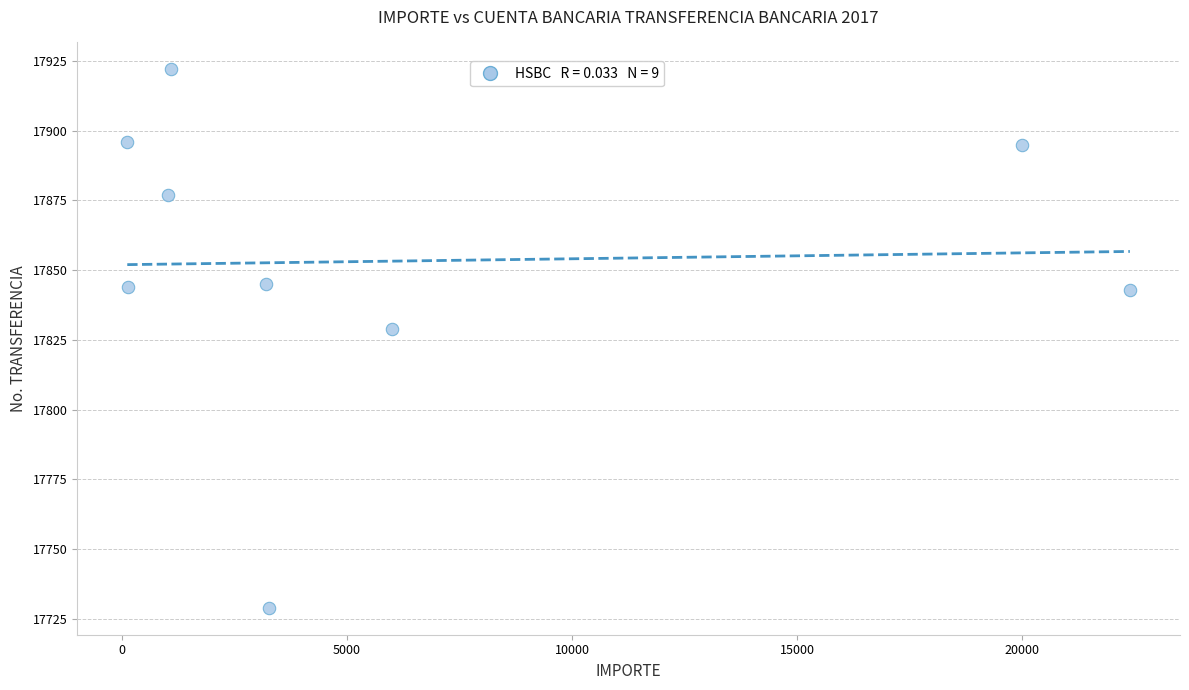

What Y value in the scatter plot is closest to 17825?

17829